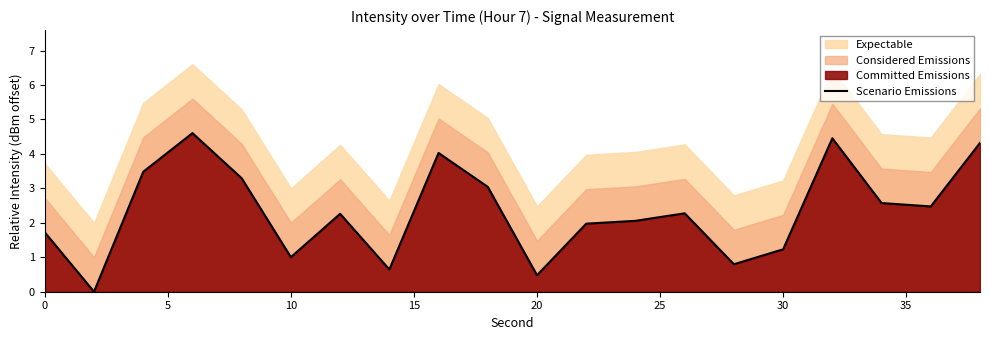

What is the value of the 3rd point from the left?

3.5